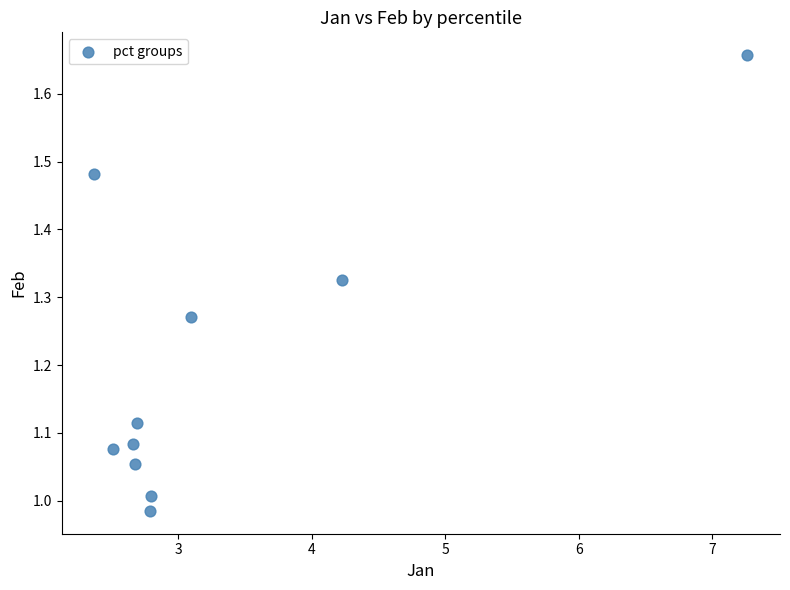

What is the average Y value?

1.2